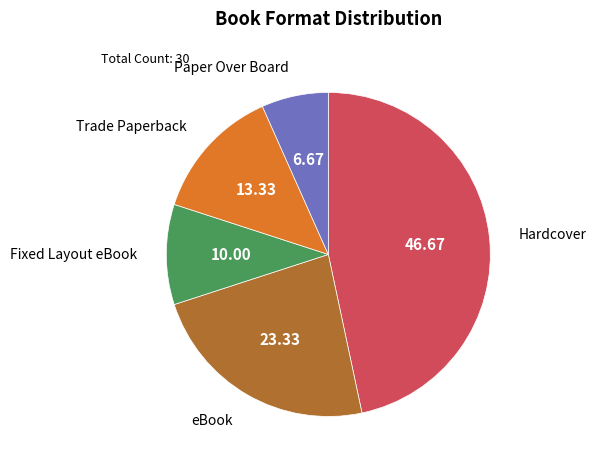

Does any single category account for the majority?

No